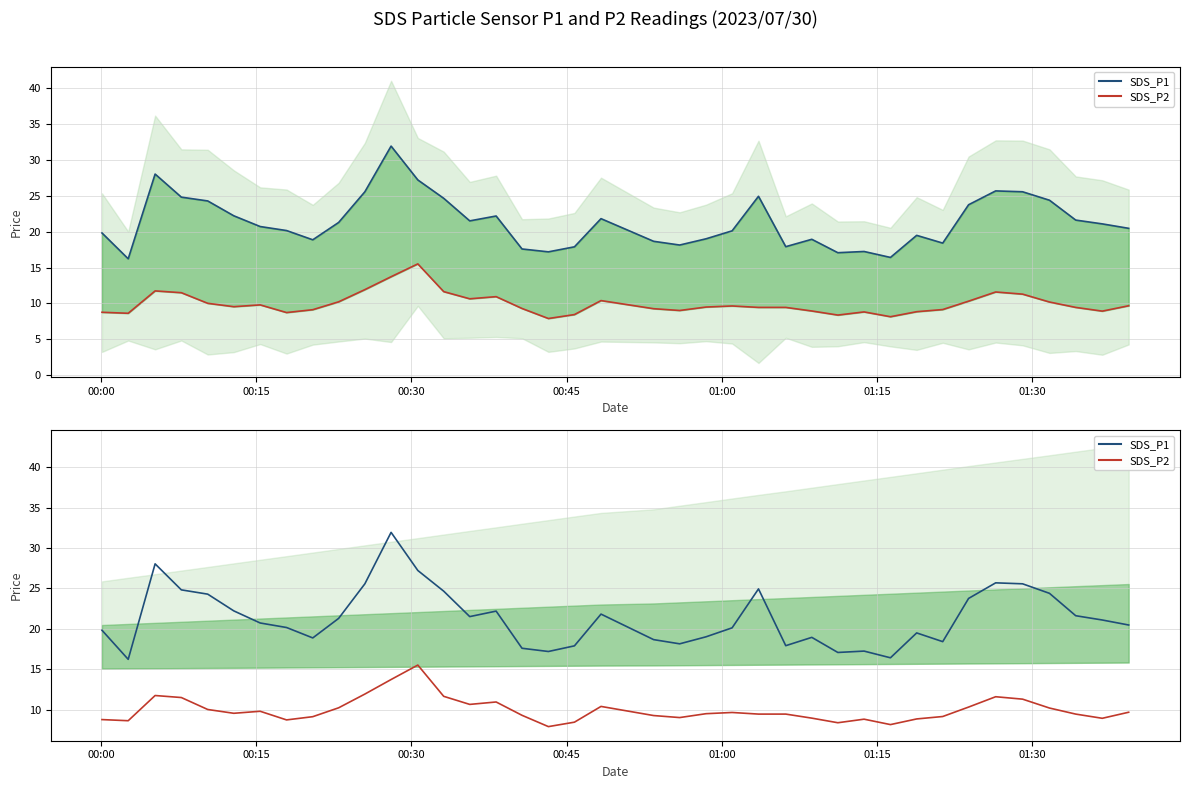

Is the value of SDS_P1 at 11 greater than the value of SDS_P2 at 28?

Yes